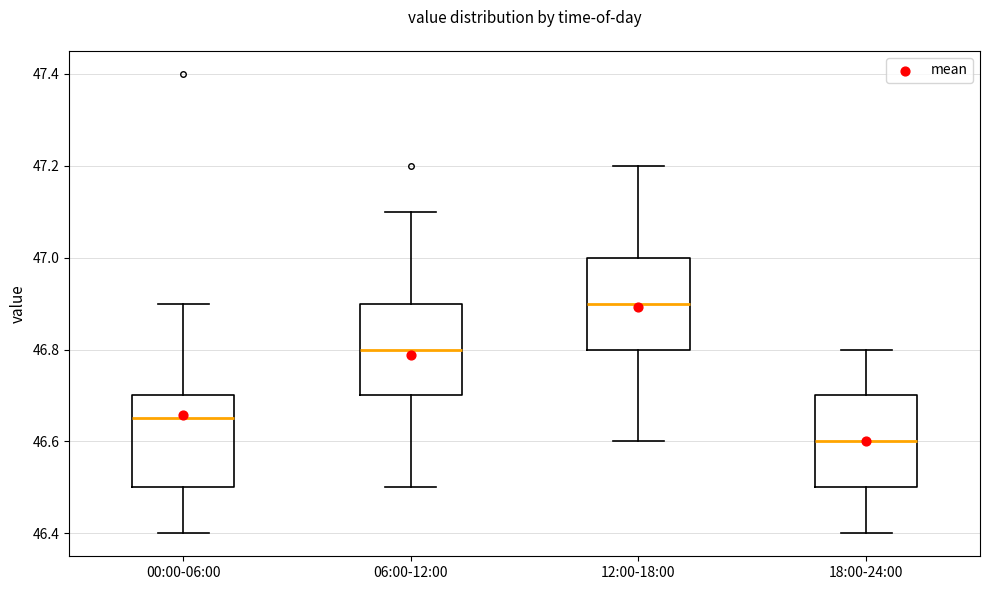

Reading left to right, read every box against the y-axis: the position of its median line, the range the box covers, and the ends of its whiskers. The values are not printed on the chart, so give them approximately, as read against the axis.

00:00-06:00: median 46.66, box 46.50 to 46.70, whiskers 46.40 to 46.90
06:00-12:00: median 46.80, box 46.70 to 46.90, whiskers 46.50 to 47.10
12:00-18:00: median 46.90, box 46.80 to 47.00, whiskers 46.60 to 47.20
18:00-24:00: median 46.60, box 46.50 to 46.70, whiskers 46.40 to 46.80